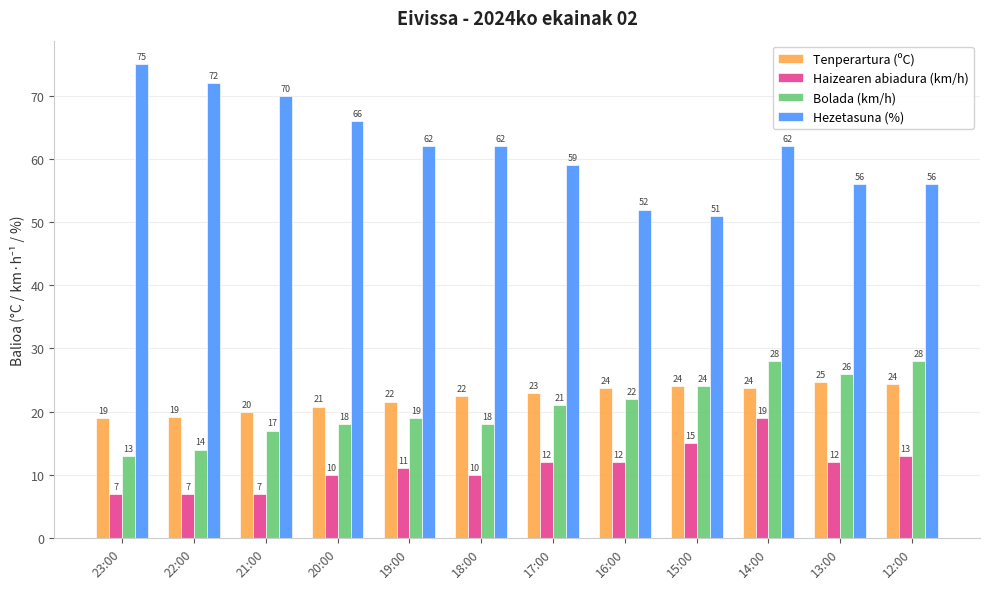

Count the number of data series in this chart.

4